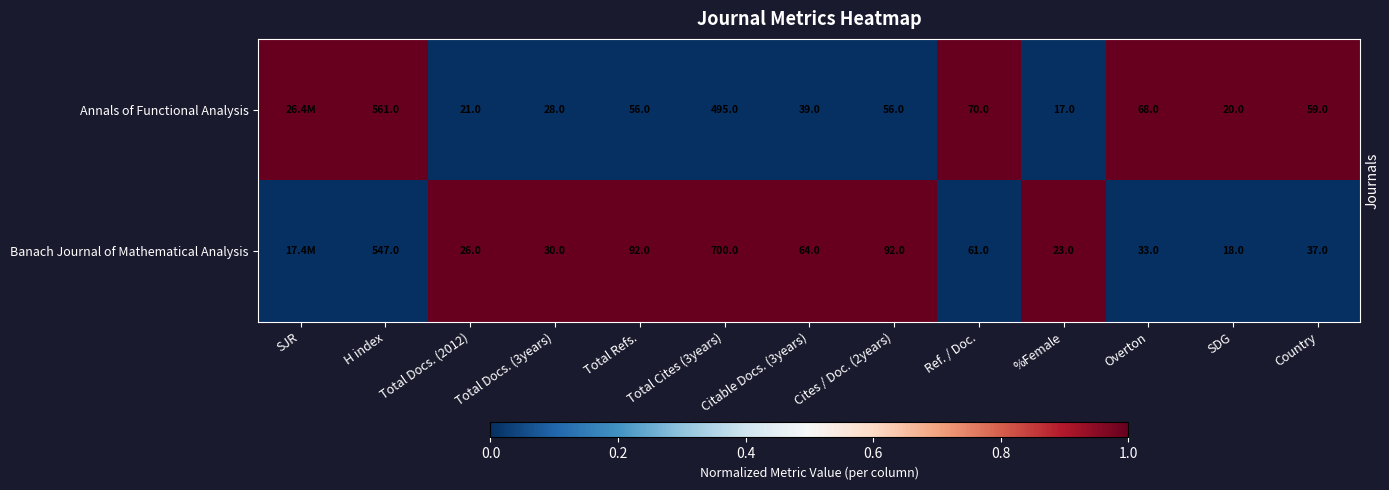

What is the greatest value displayed?

1